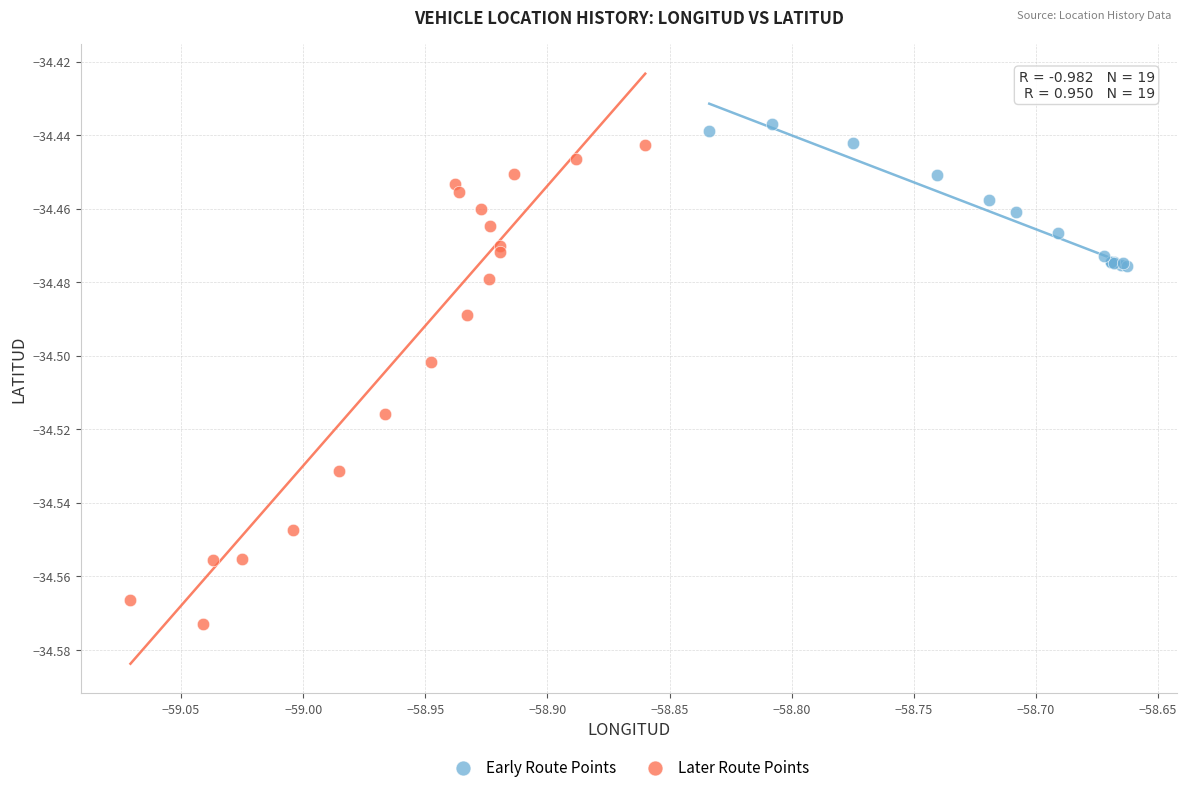

Which series reaches the maximum Y coordinate?

Early Route Points